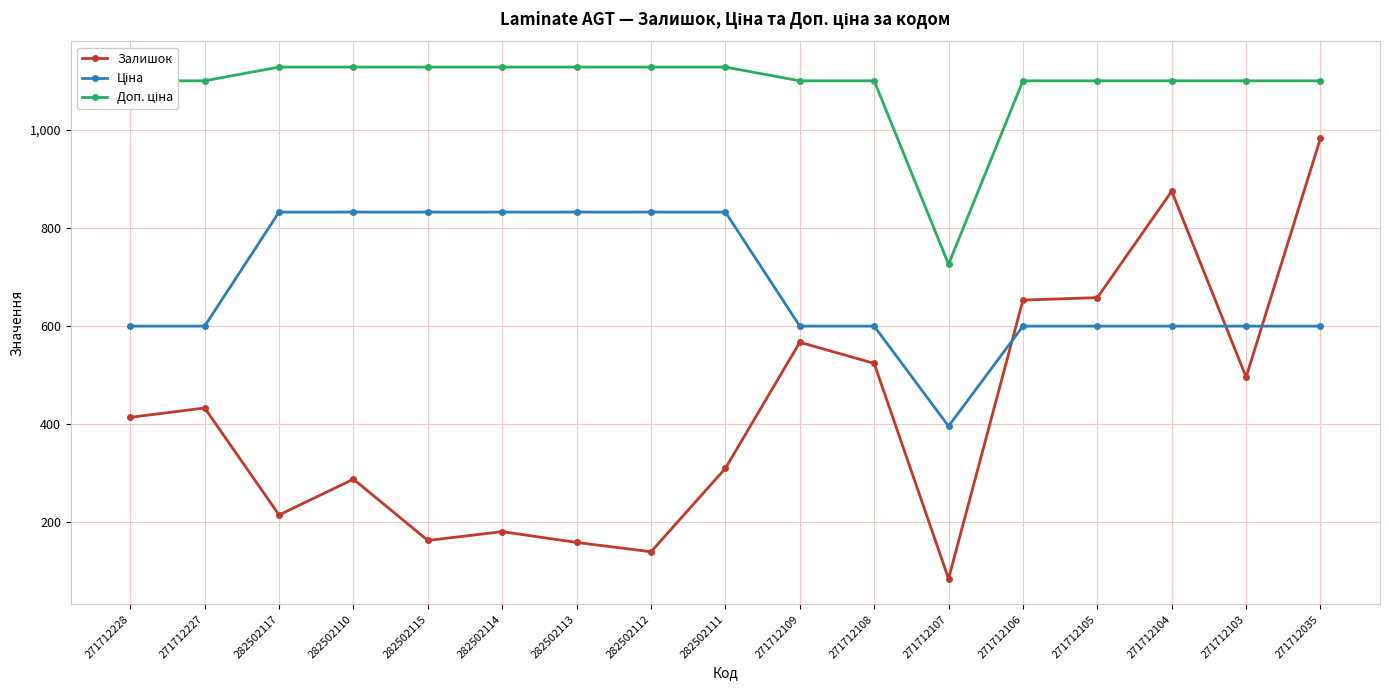

What position from the left is 271712107?

12